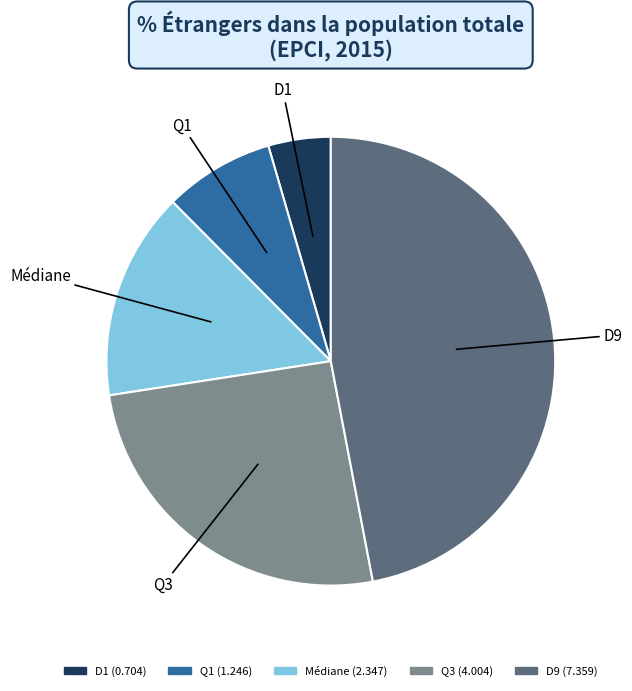

Do D9 and Q1 together represent more than half of the pie?

Yes